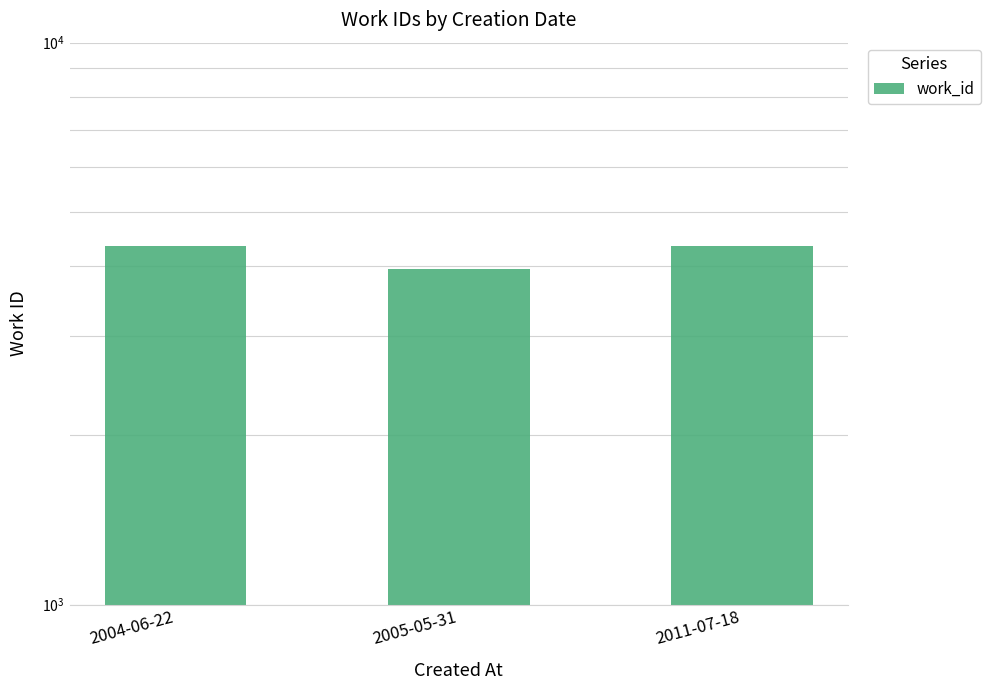

What is the change in value from 2004-06-22 to 2005-05-31?

-390